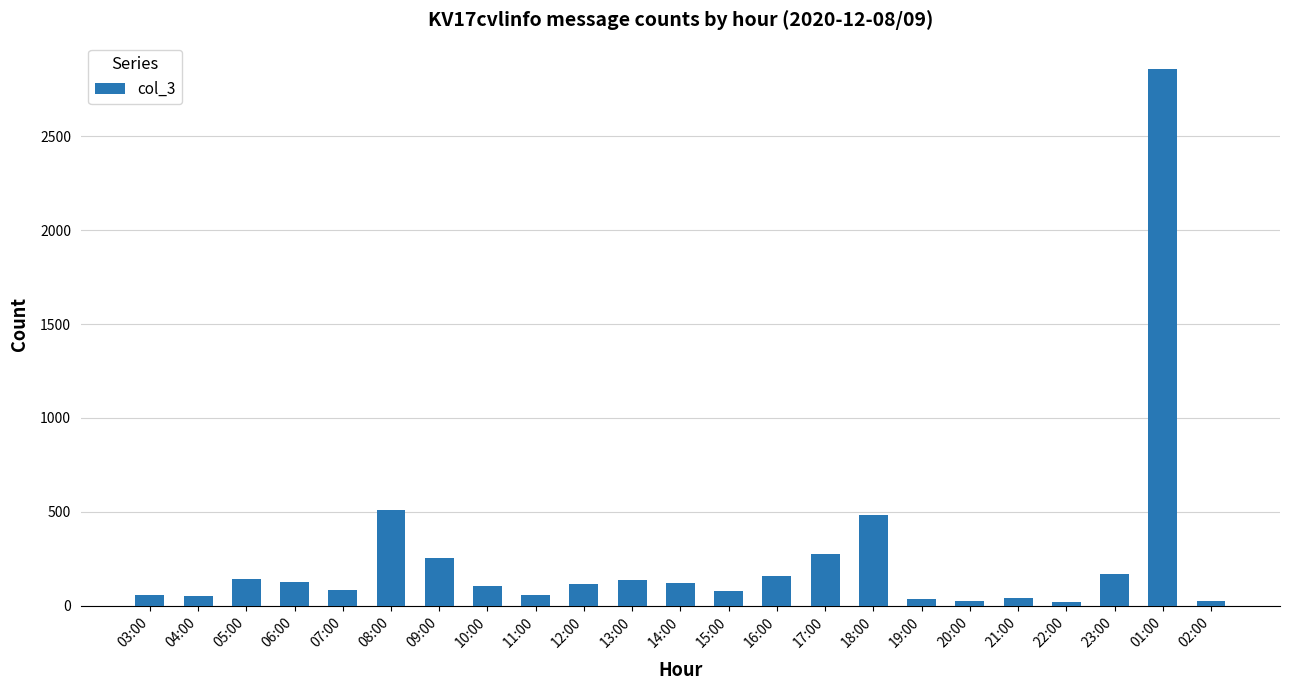

The chart shows a value of 135 at 13:00. True or false?

True